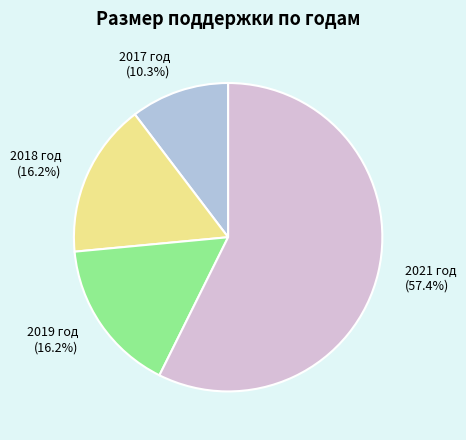

To the nearest percent, what percentage of the pie is 2021 год?

57%